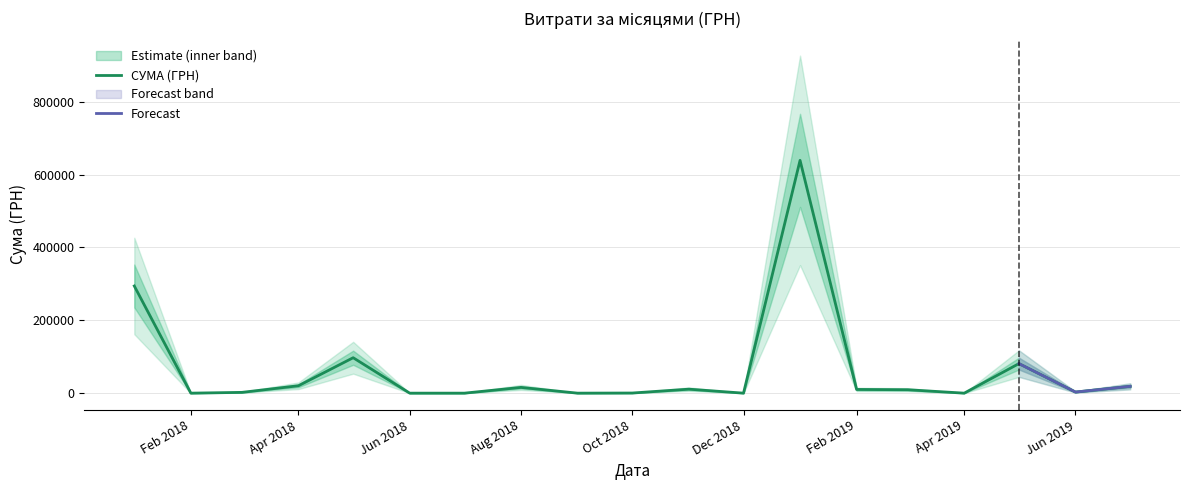

What is the difference between the values at 5 and 7?

48317.7